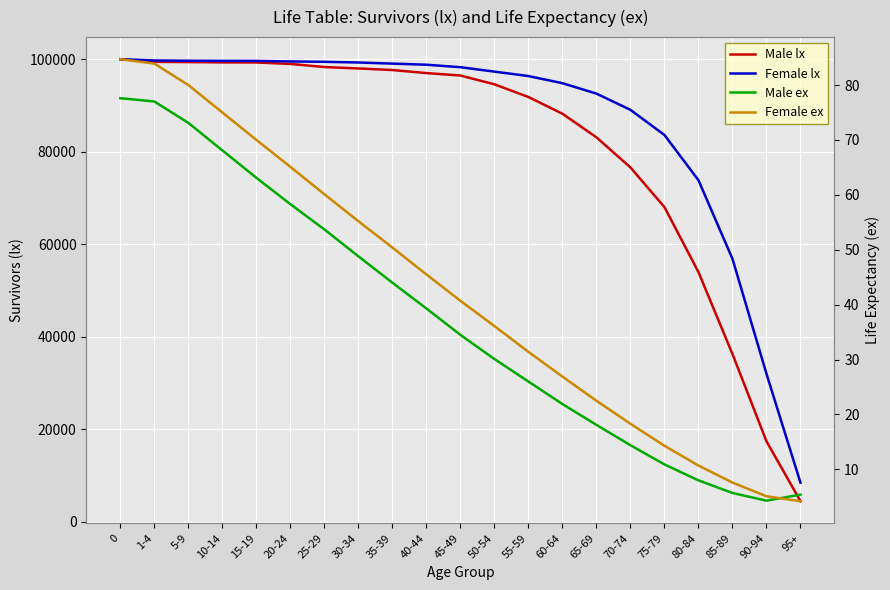

What are all the series names shown in the legend?

Male lx, Female lx, Male ex, Female ex